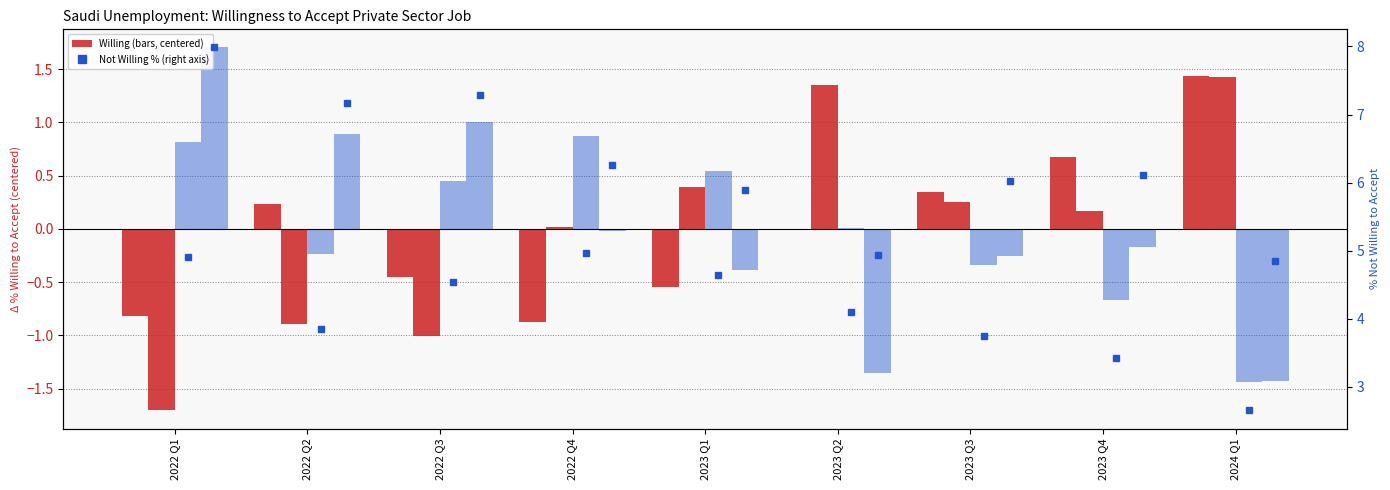

Rank the series at 2023 Q1 from lowest to highest value.

Willing Male, Not Willing Female, Willing Female, Not Willing Male, Not Willing Male (right), Not Willing Female (right)